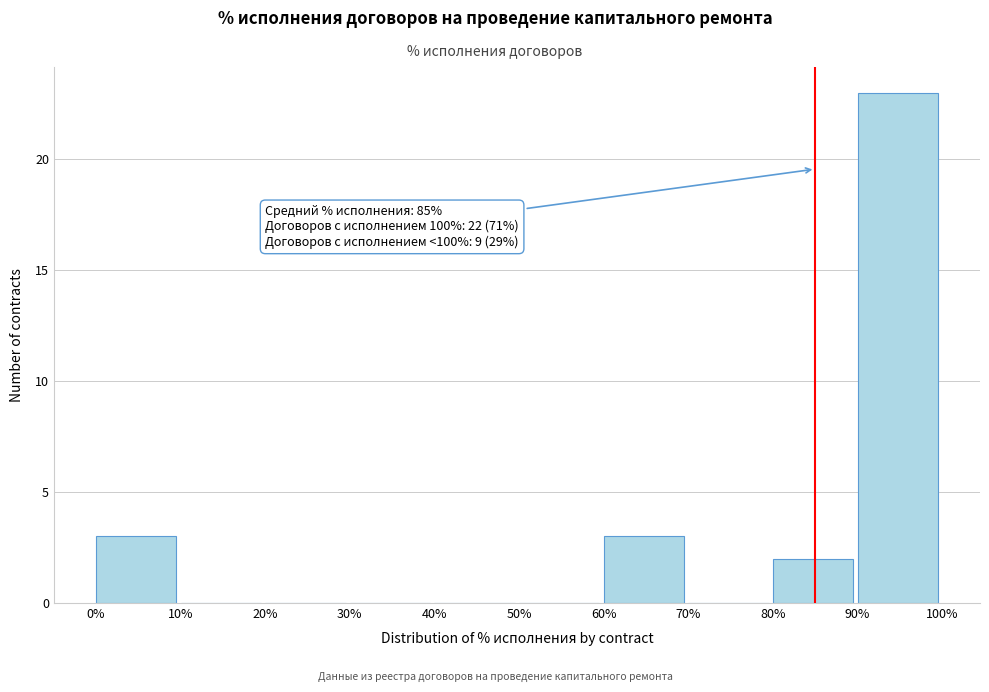

Which range on the x-axis has the tallest bar?

90% to 100%